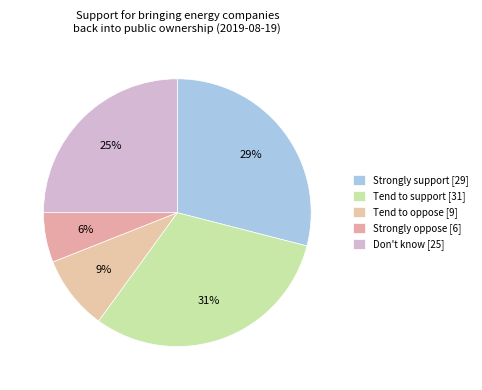

Count the number of slices in the pie.

5